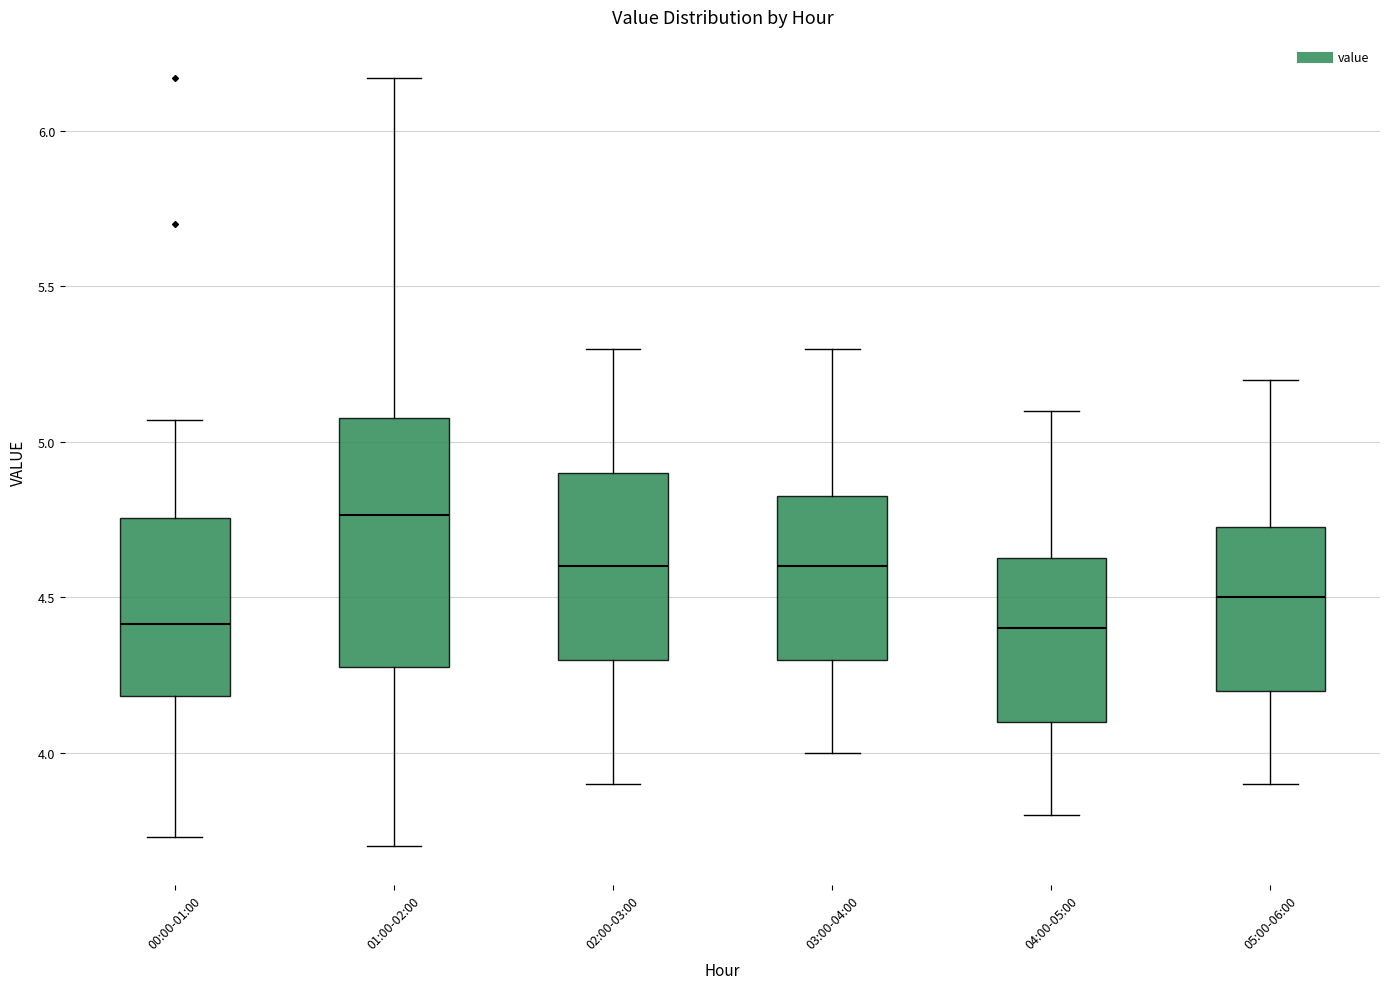

Reading left to right, read every box against the y-axis: the position of its median line, the range the box covers, and the ends of its whiskers. The values are not printed on the chart, so give them approximately, as read against the axis.

00:00-01:00: median 4.40, box 4.20 to 4.75, whiskers 3.75 to 5.05
01:00-02:00: median 4.75, box 4.30 to 5.10, whiskers 3.70 to 6.15
02:00-03:00: median 4.60, box 4.30 to 4.90, whiskers 3.90 to 5.30
03:00-04:00: median 4.60, box 4.30 to 4.85, whiskers 4.00 to 5.30
04:00-05:00: median 4.40, box 4.10 to 4.65, whiskers 3.80 to 5.10
05:00-06:00: median 4.50, box 4.20 to 4.75, whiskers 3.90 to 5.20